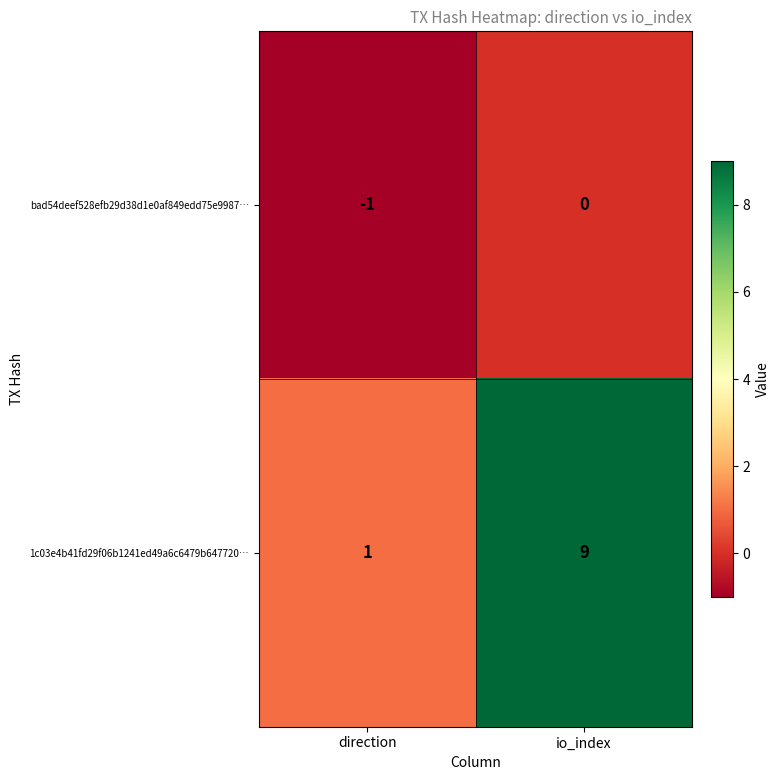

Is the value of 1c03e4b41fd29f06b1241ed49a6c6479b647720… at direction greater than the value of bad54deef528efb29d38d1e0af849edd75e9987… at io_index?

Yes